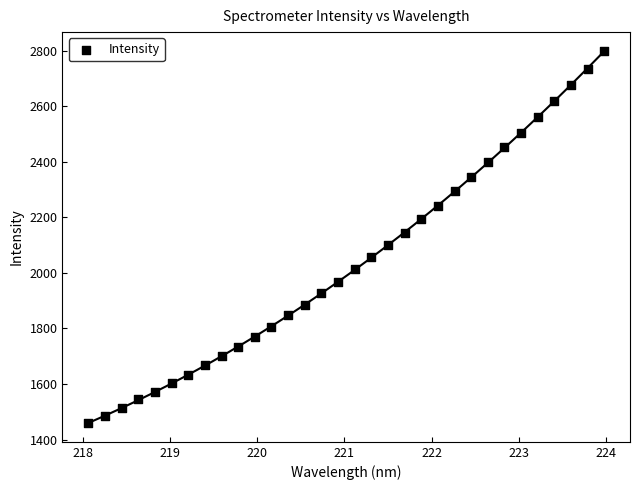

What is the range of X values (max minus min)?

5.9